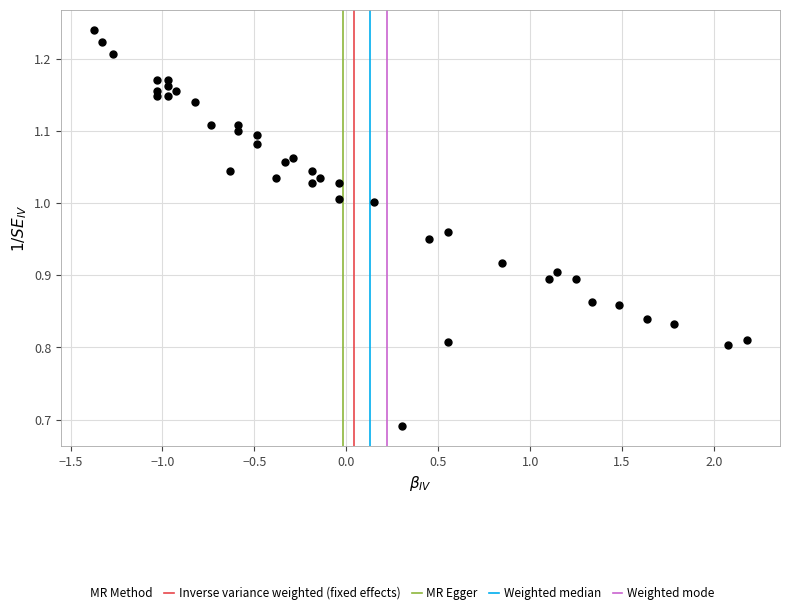

What is the range of X values (max minus min)?

3.6